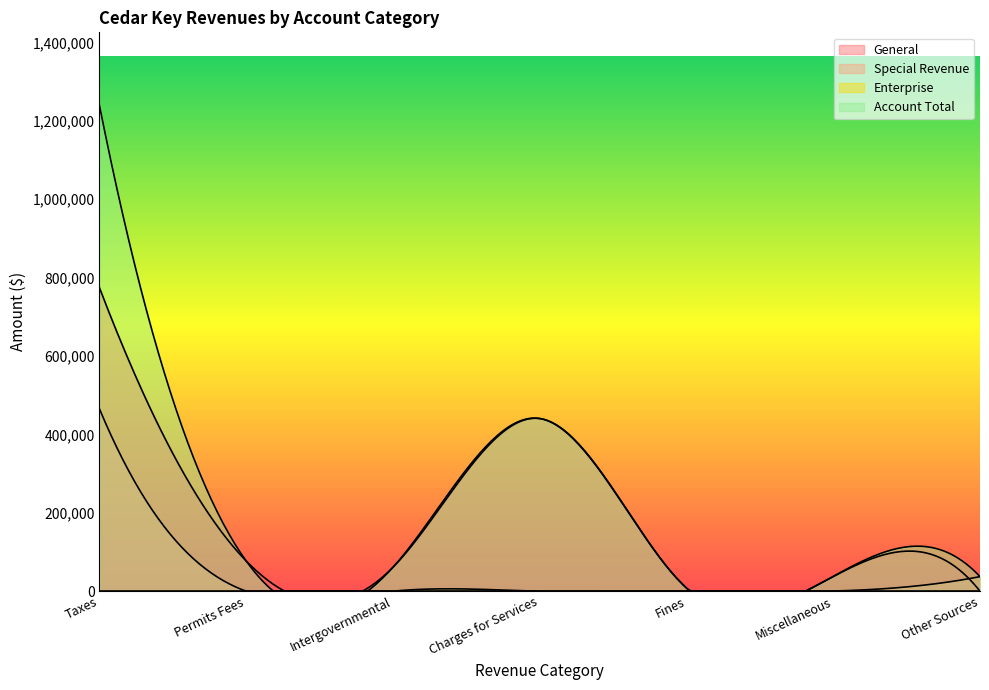

True or false: Enterprise has a value of 0 at Intergovernmental.

True